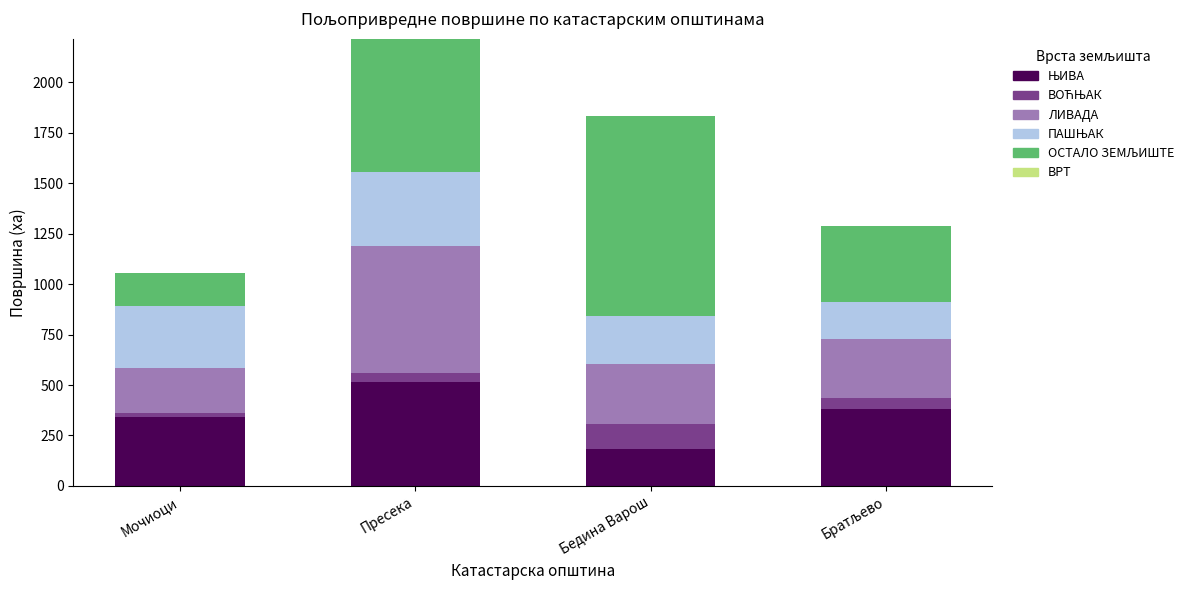

At which category is the sum across all series the highest?

Пресека